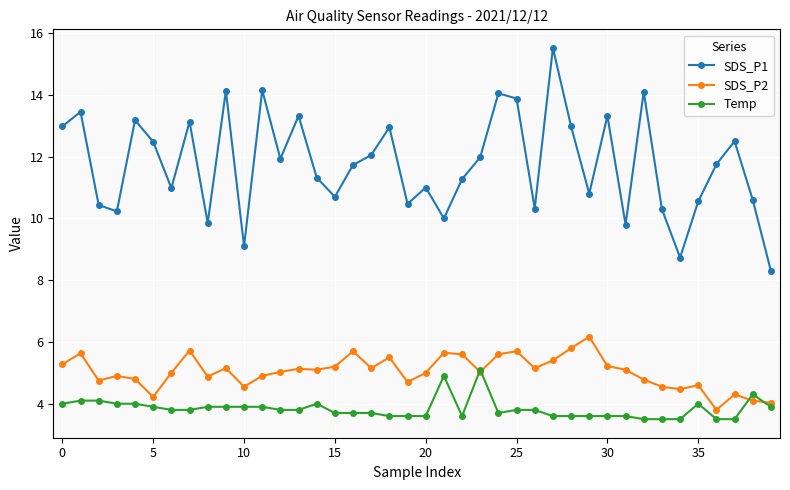

How many interior local peaks does the SDS_P1 series have?

13